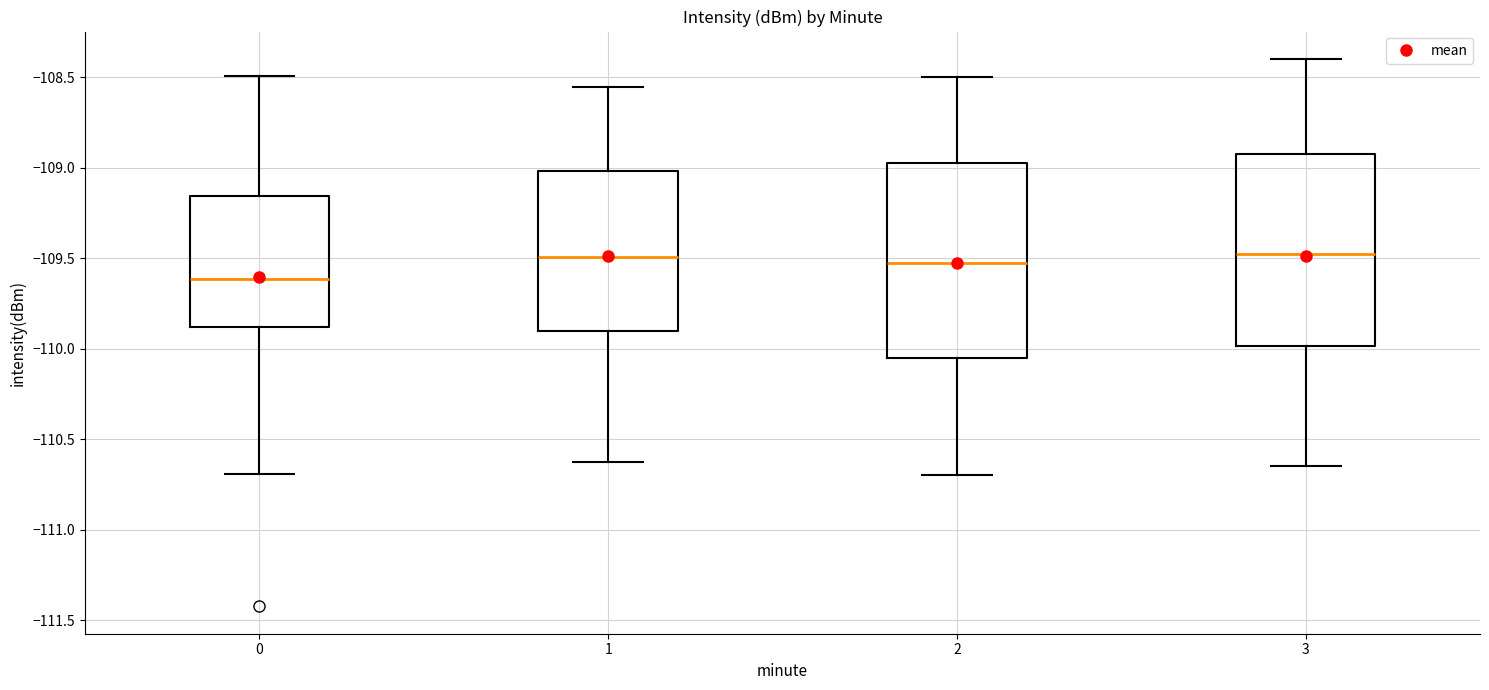

Reading left to right, transcribe this box plot: for each box, give where its median line is, the range the box spans, and where its two whiskers end, as read against the y-axis. The values are not printed on the chart, so give them approximately, as read against the axis.

0: median -109.60, box -109.90 to -109.15, whiskers -110.70 to -108.50
1: median -109.50, box -109.90 to -109.00, whiskers -110.65 to -108.55
2: median -109.50, box -110.05 to -108.95, whiskers -110.70 to -108.50
3: median -109.45, box -110.00 to -108.90, whiskers -110.65 to -108.40